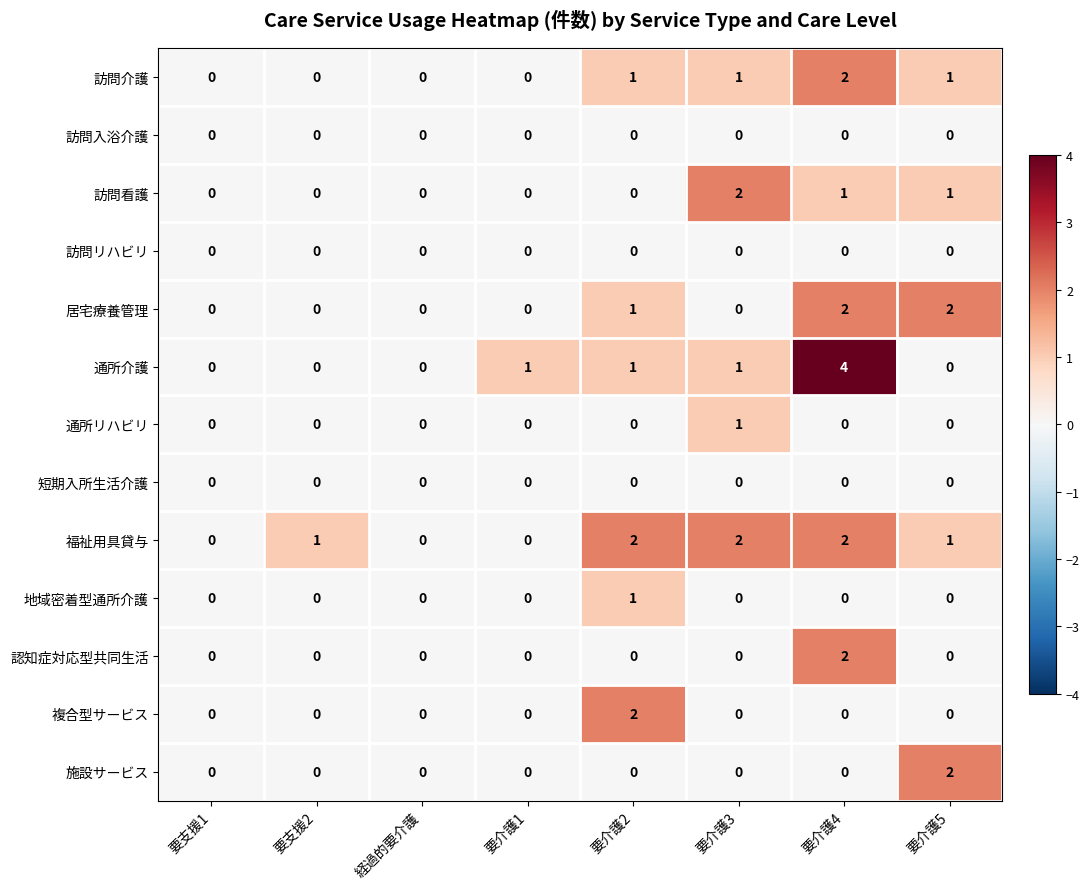

True or false: 訪問介護 has a value of 0 at 要支援1.

True